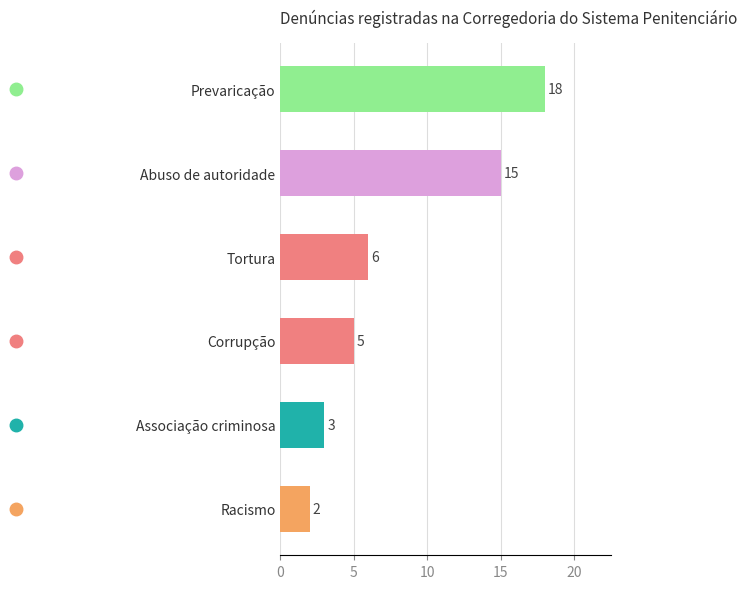

What value does the data have at Tortura?

6